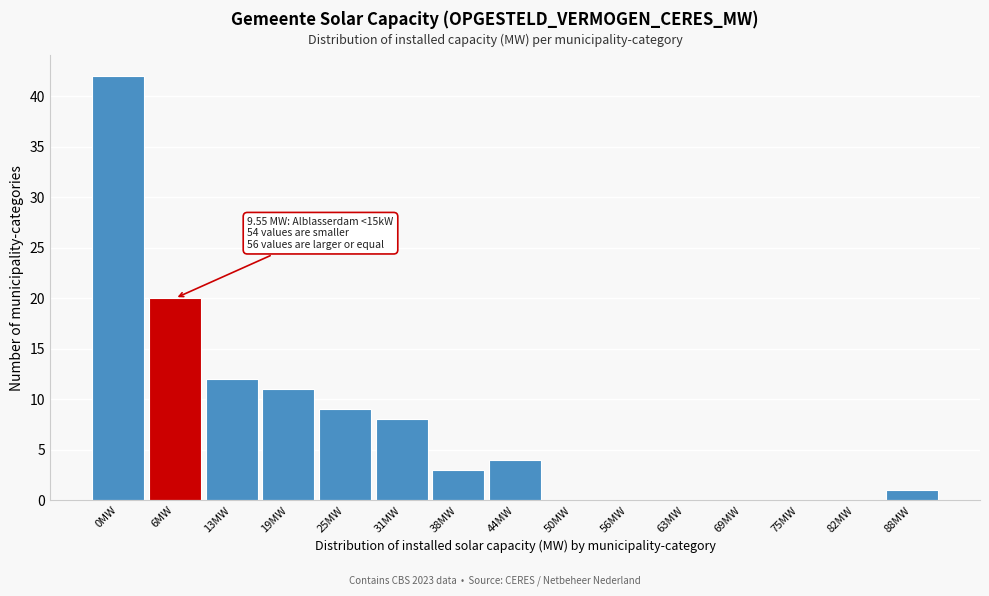

Reading left to right, extract all data points from this chart.

0MW=42	6MW=20	13MW=12	19MW=11	25MW=9	31MW=8	38MW=3	44MW=4	50MW=0	56MW=0	63MW=0	69MW=0	75MW=0	82MW=0	88MW=1